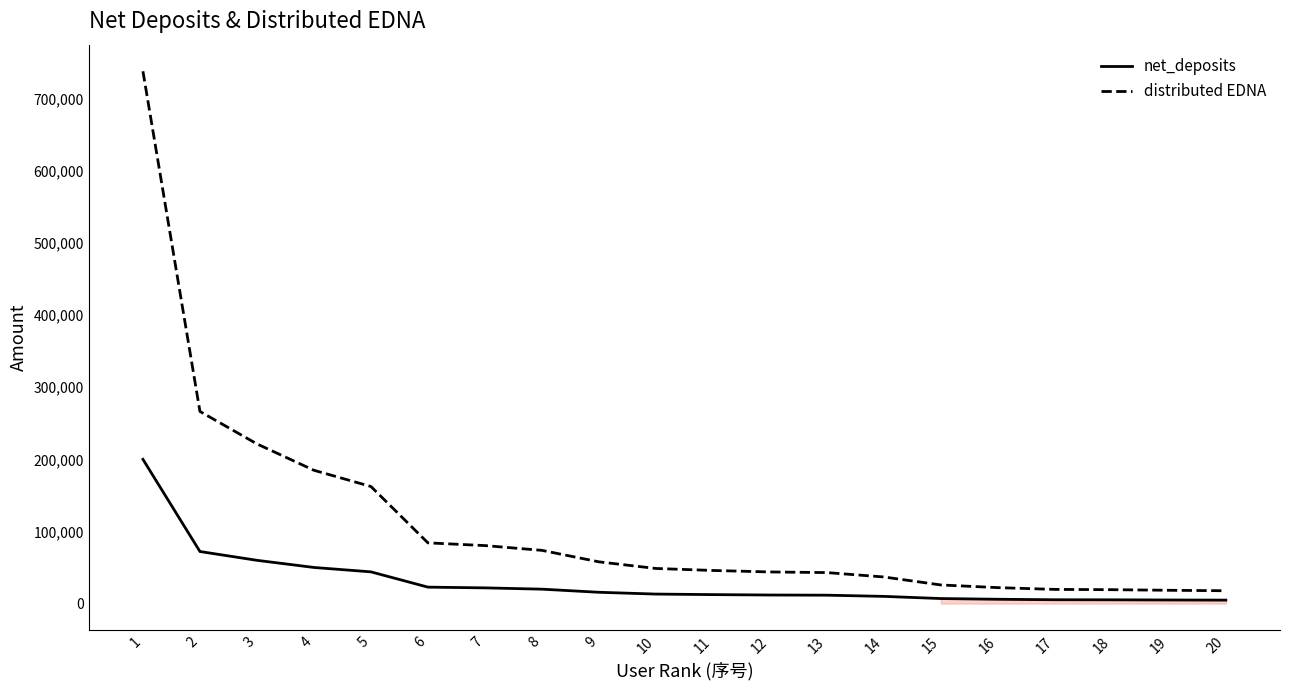

Count the number of data series in this chart.

2